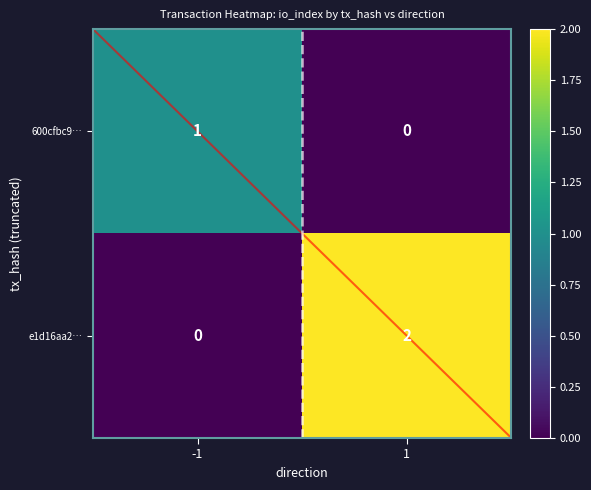

What is the difference between the highest and lowest values at -1?

1